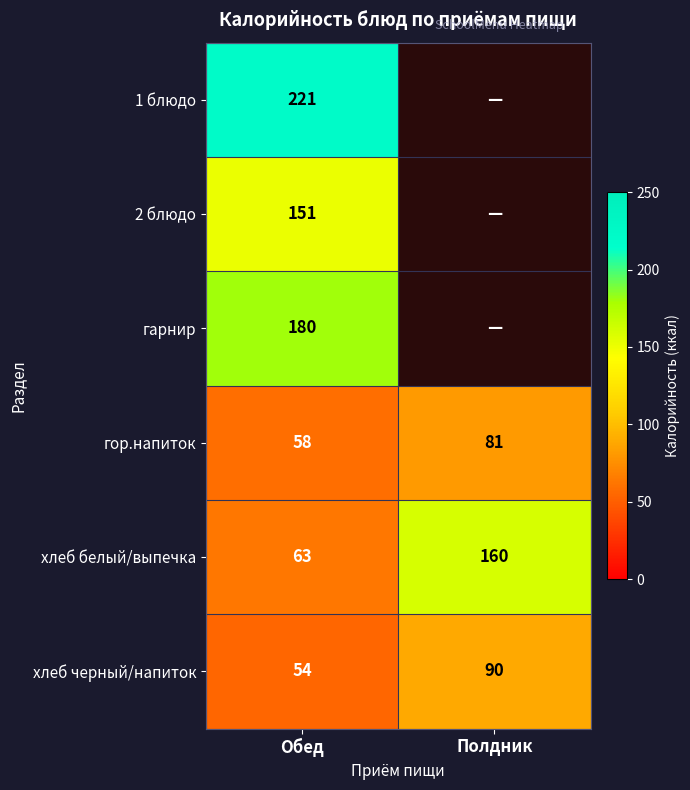

List the labels in order of хлеб черный/напиток value, smallest first.

Обед, Полдник